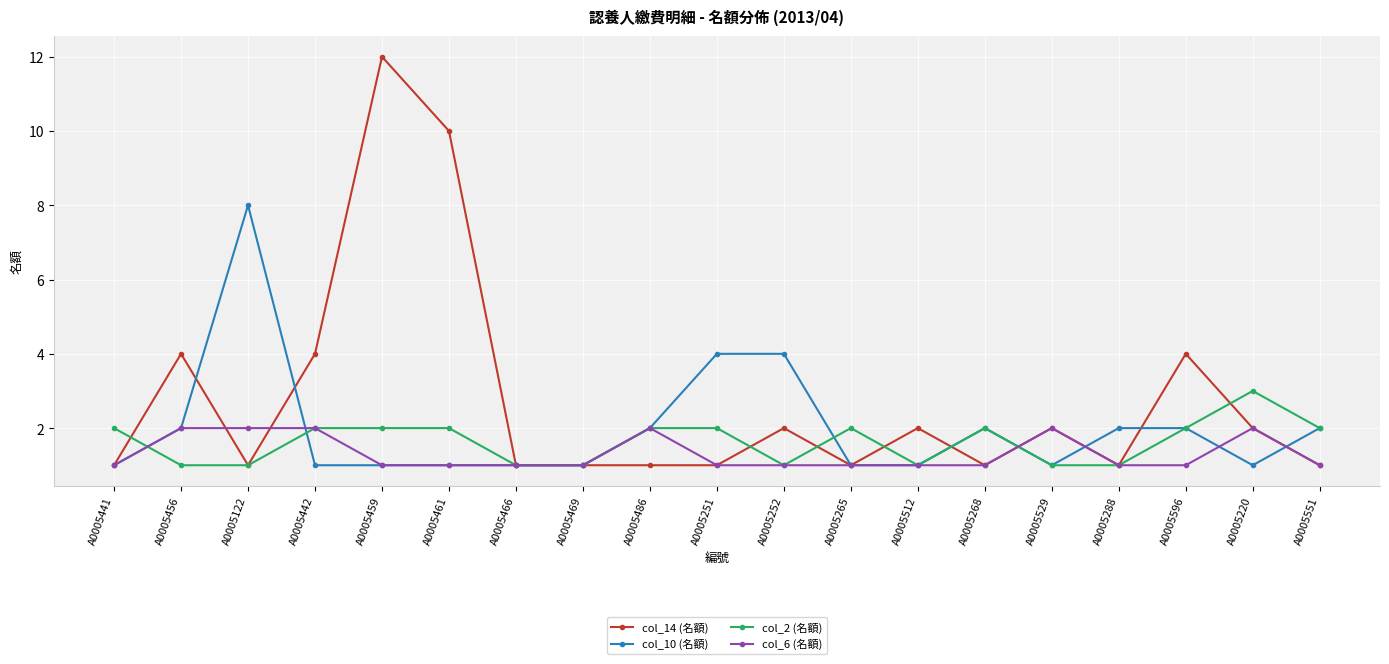

True or false: col_10 (名額) has a value of 1 at A0005529.

True